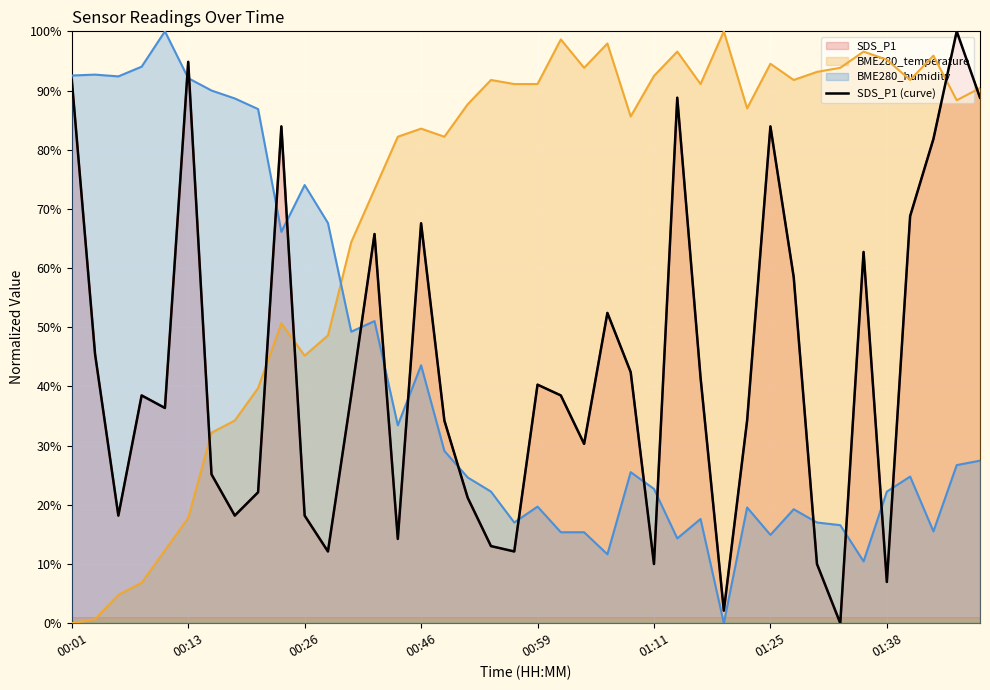

How many interior local valleys does the SDS_P1 series have?

11